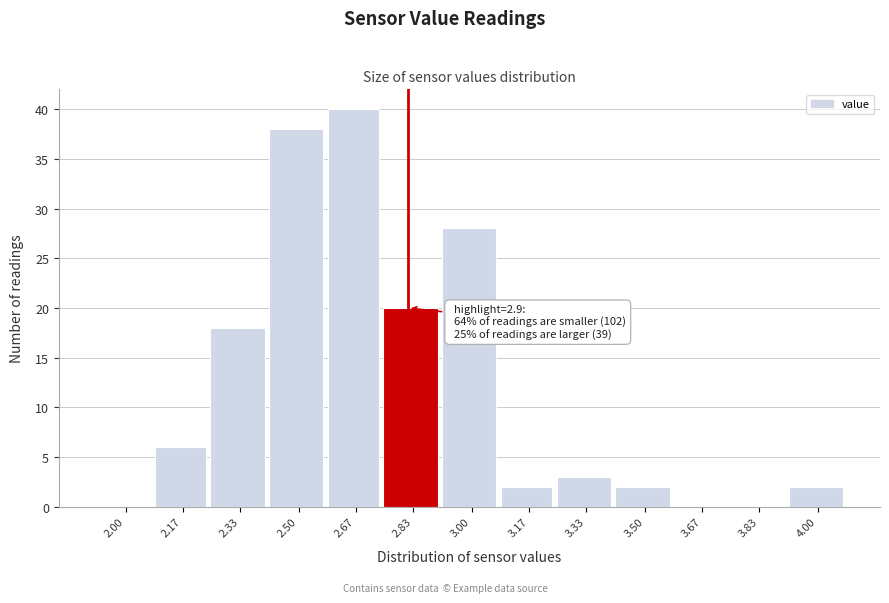

Reading left to right, list all the values displayed in this chart.

2.00=0	2.17=6	2.33=18	2.50=38	2.67=40	2.83=20	3.00=28	3.17=2	3.33=3	3.50=2	3.67=0	3.83=0	4.00=2